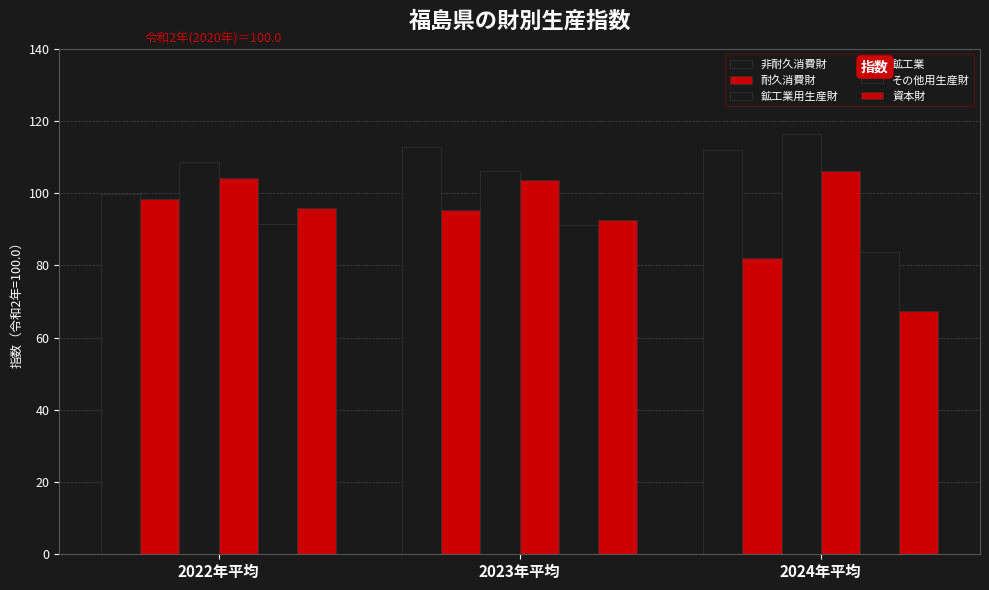

Is the value of 資本財 at 2023年平均 greater than the value of 非耐久消費財 at 2022年平均?

No